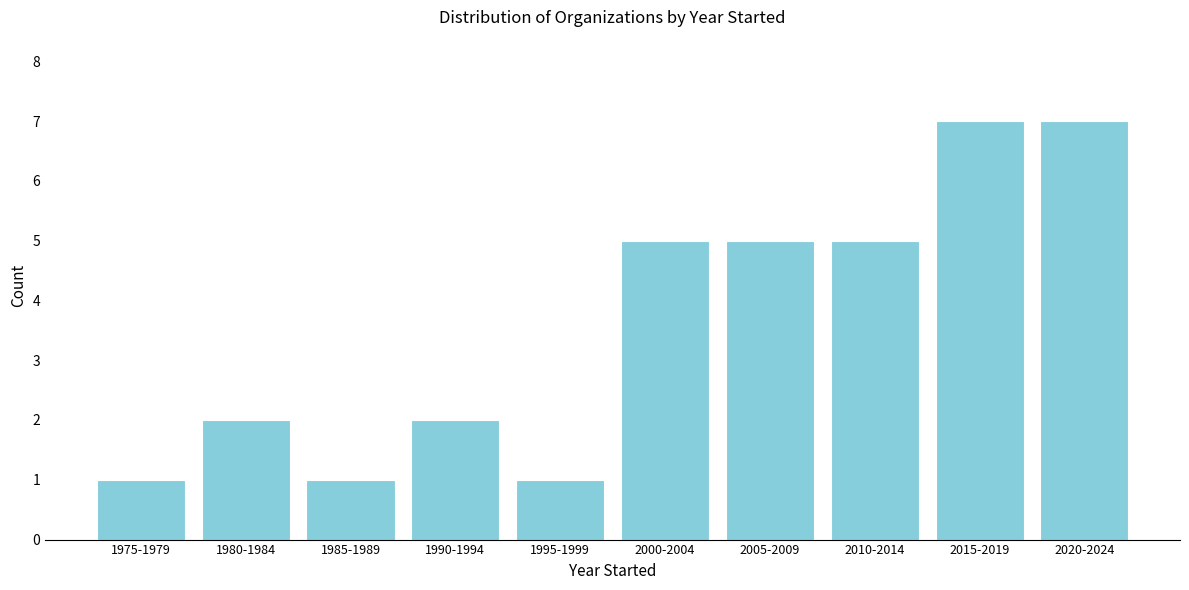

Reading right to left, what are all the values shown in this chart?

7	7	5	5	5	1	2	1	2	1